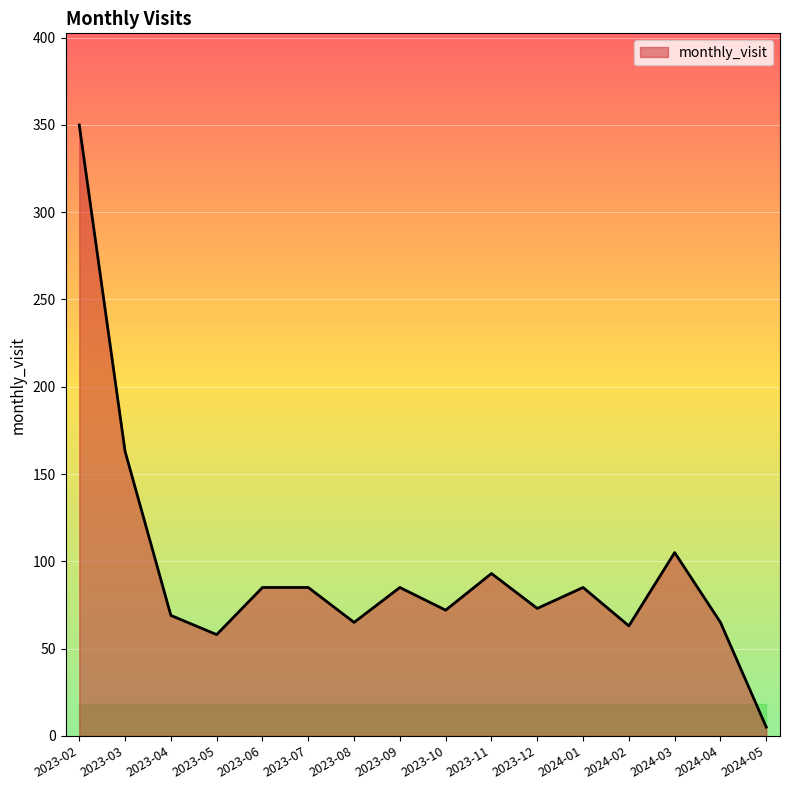

What is the difference between the values at 2024-03 and 2023-09?

20